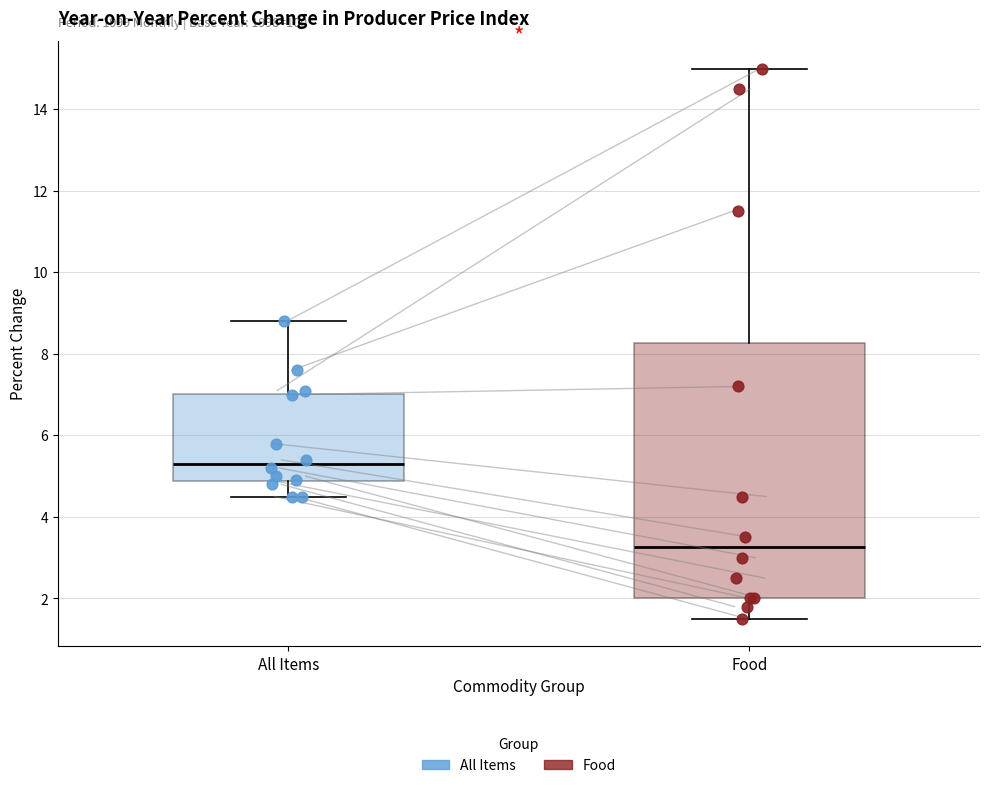

Where does the lower whisker of the box for Food end on the y-axis? The values are not printed on the chart, so give them approximately, as read against the axis.

1.6